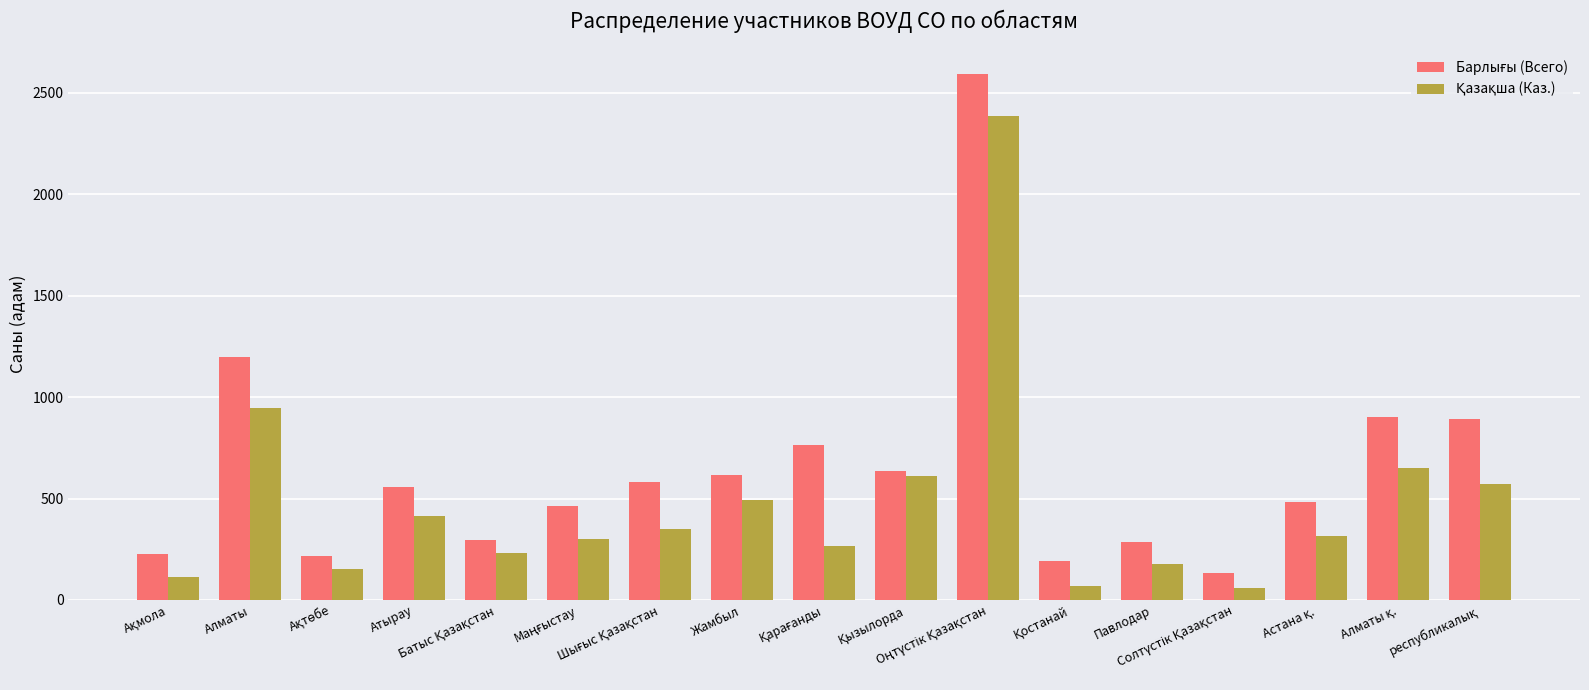

What is the smallest value displayed?

57